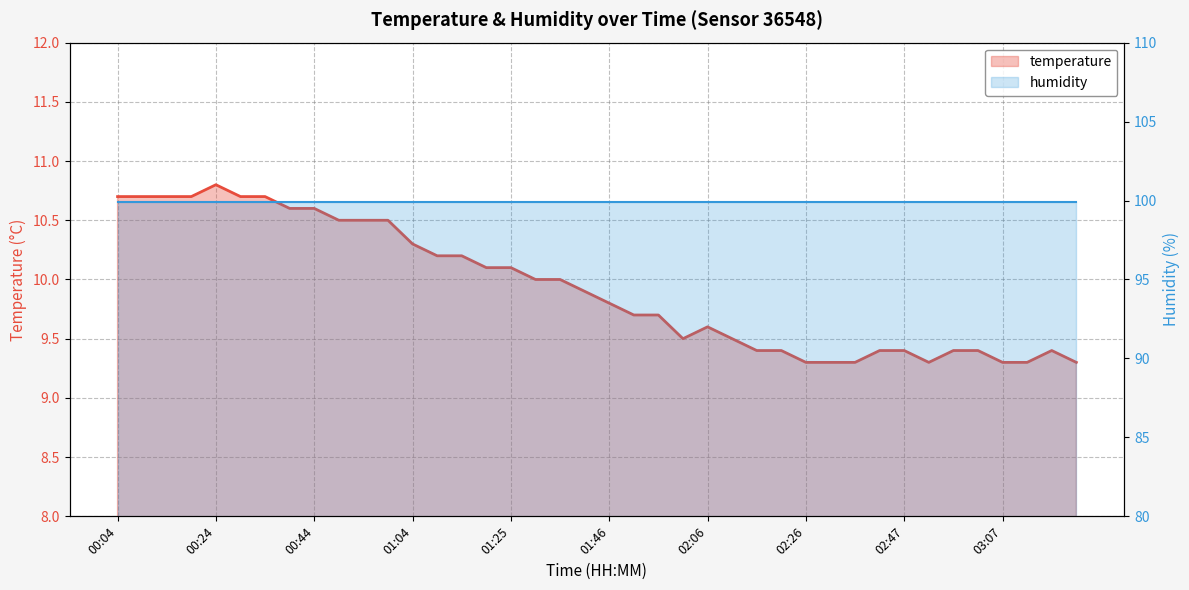

At which label is humidity closest to 99?

00:04